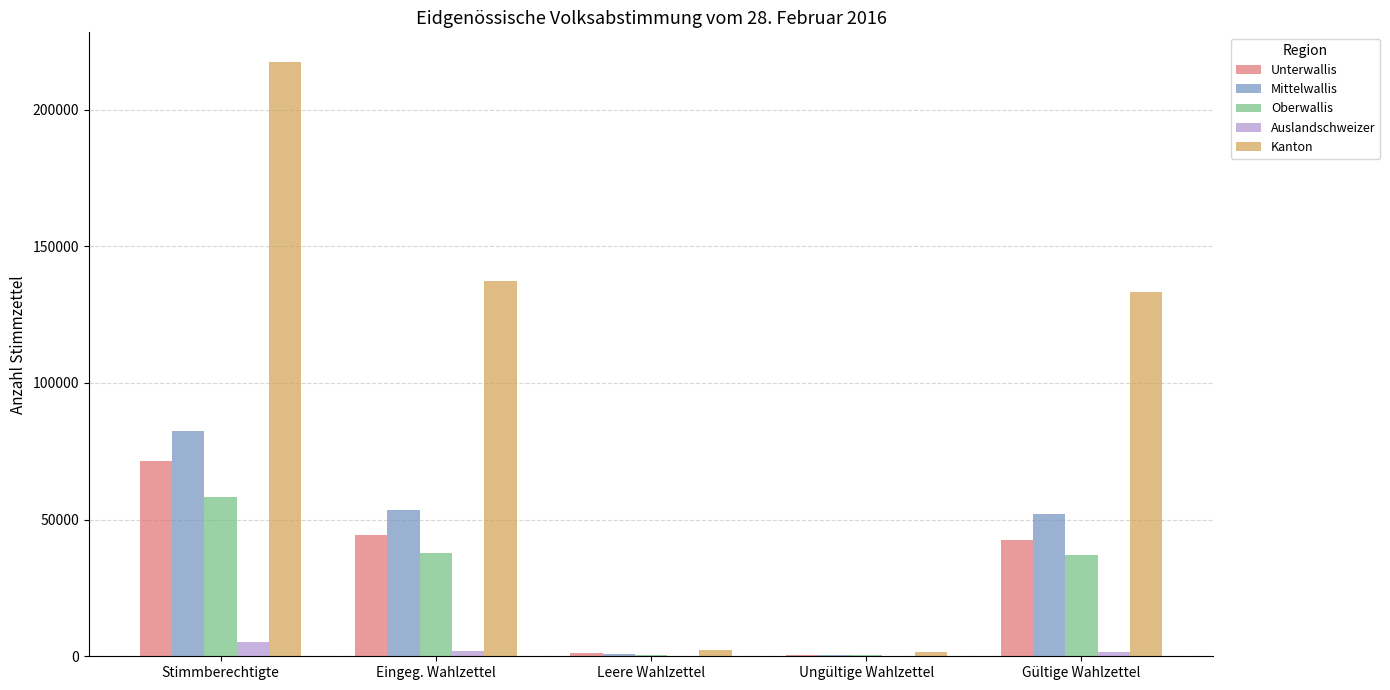

What is the total value across all series at Stimmberechtigte?

434864